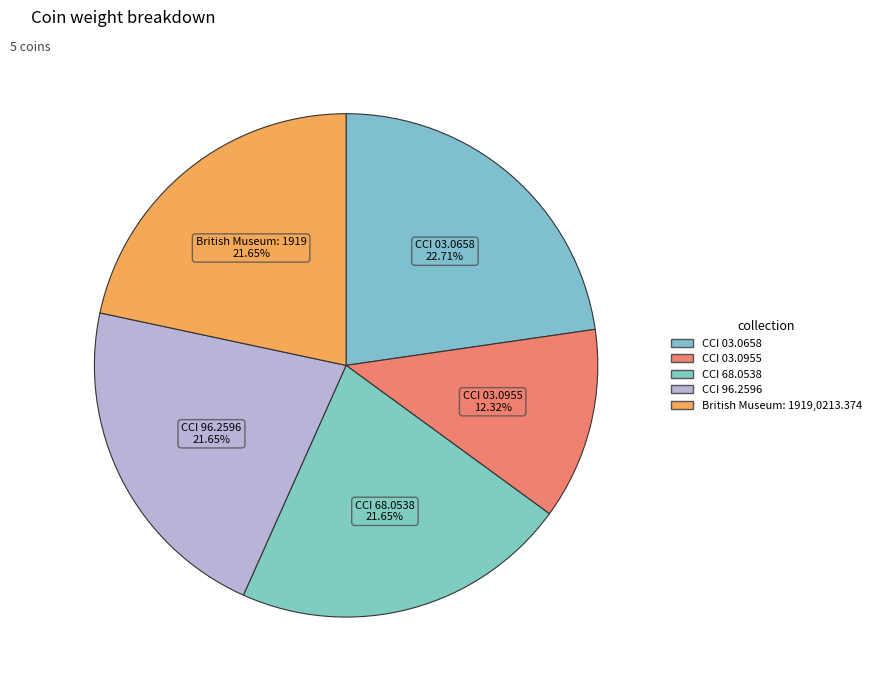

How many segments does this pie chart have?

5